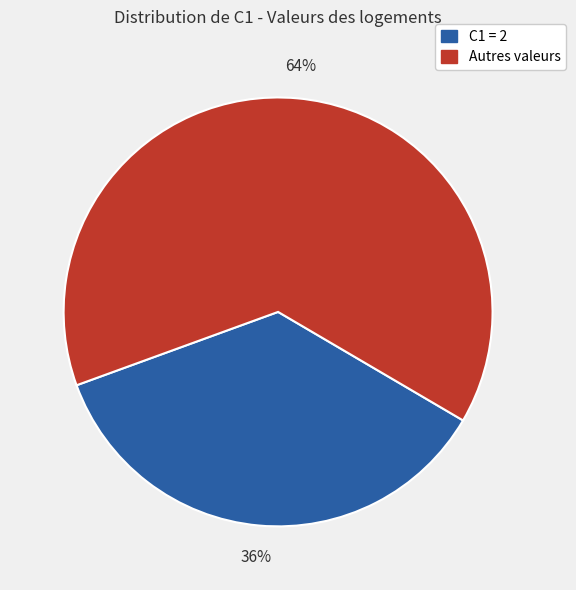

Does any single category account for the majority?

Yes